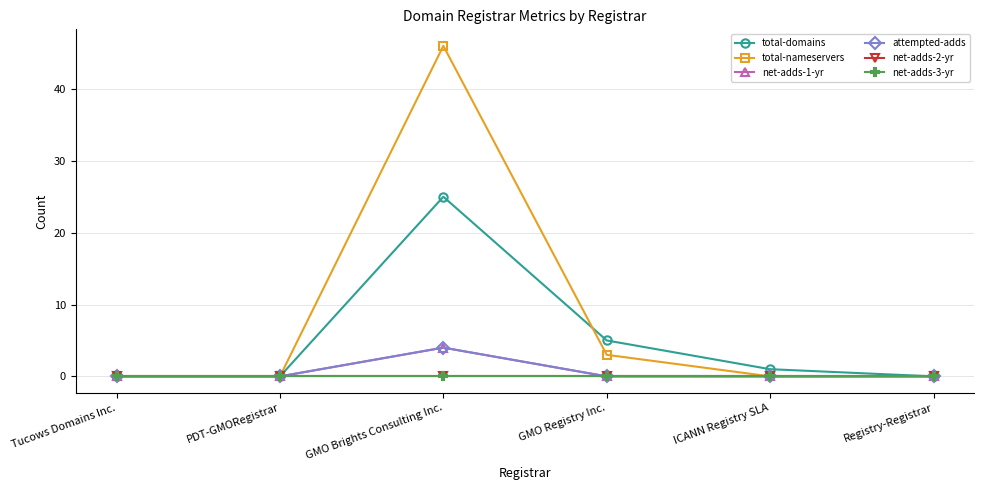

What is the label of the 3rd point from the left?

GMO Brights Consulting Inc.